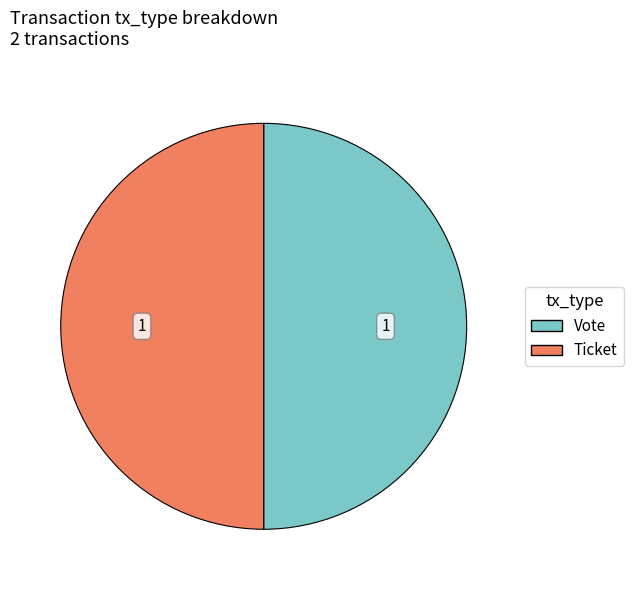

Rank the categories by value from highest to lowest.

Vote (io_index=1), Ticket (io_index=0)